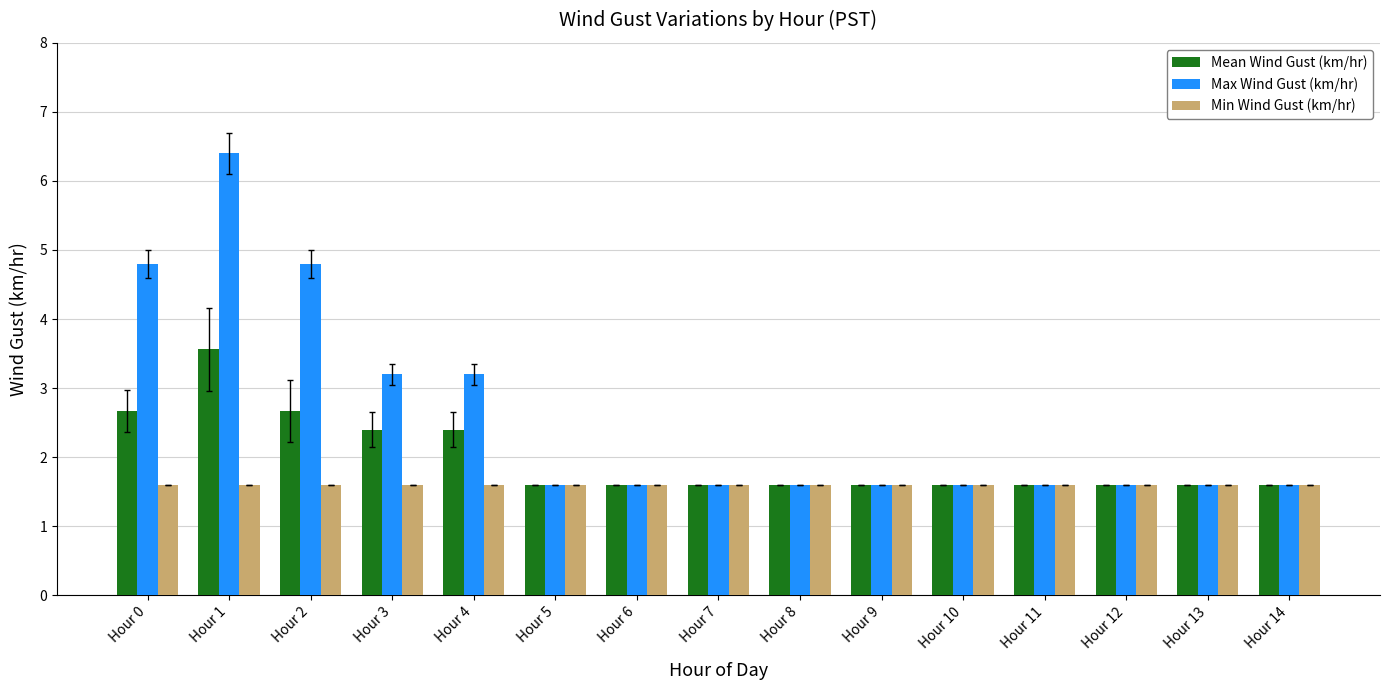

What is the value of the Min Wind Gust (km/hr) bar at the 5th from the left?

1.6